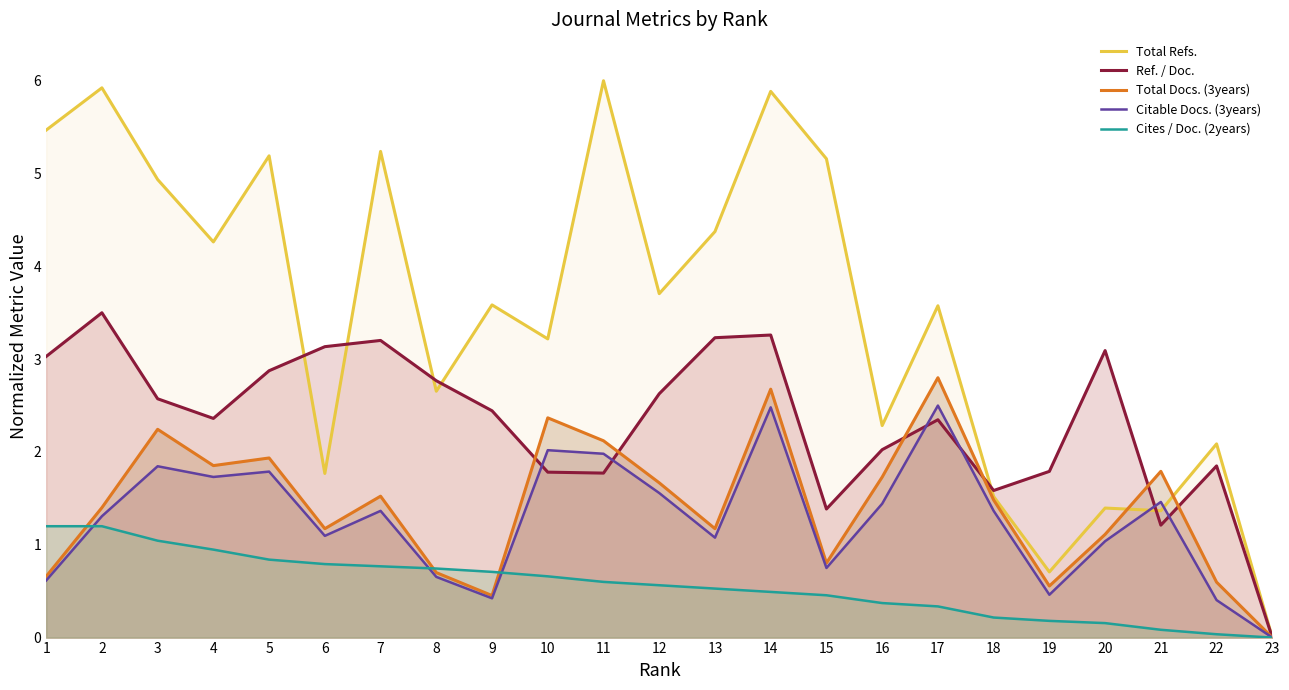

What is the difference between the highest and lowest values at 3?

3.9